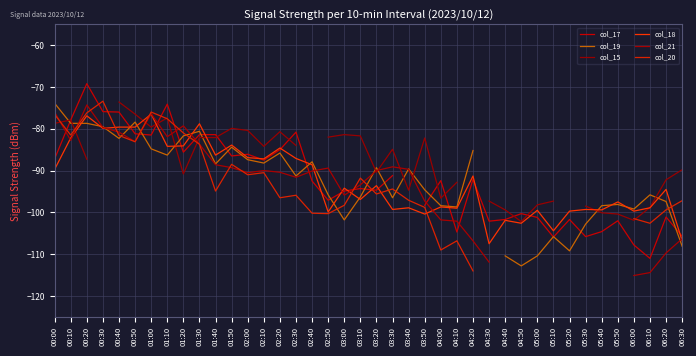

What position from the right is 03:50?

17